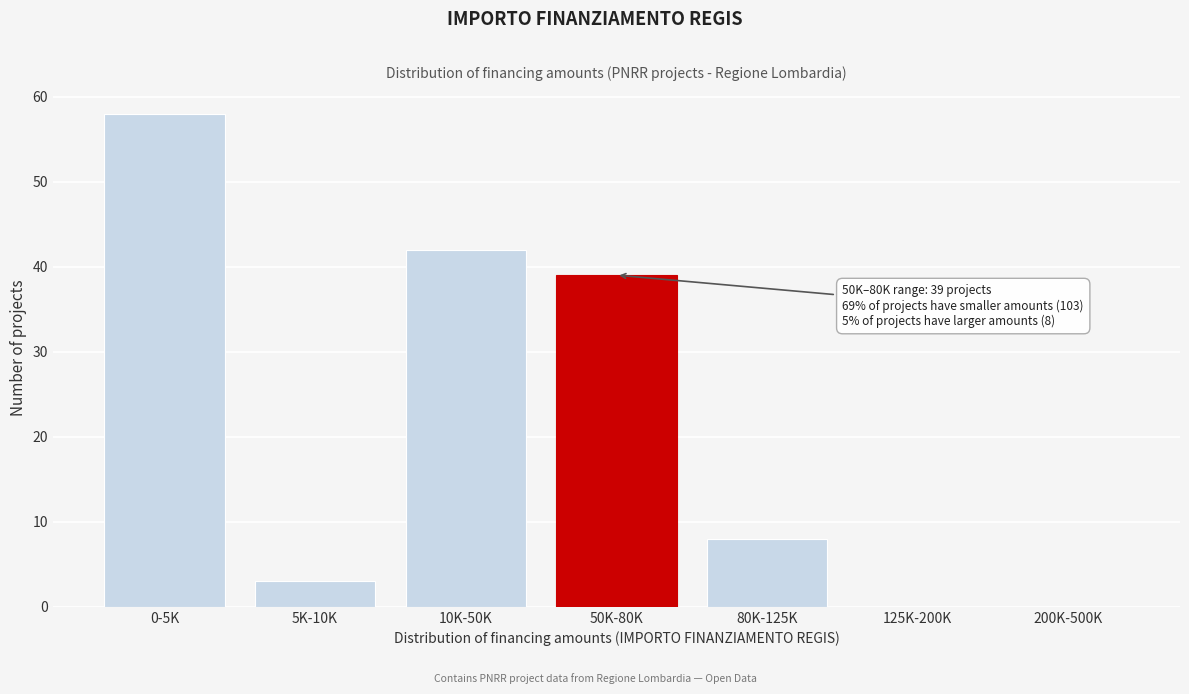

Reading left to right, what are all the values shown in this chart?

0-5K=58	5K-10K=3	10K-50K=42	50K-80K=39	80K-125K=8	125K-200K=0	200K-500K=0